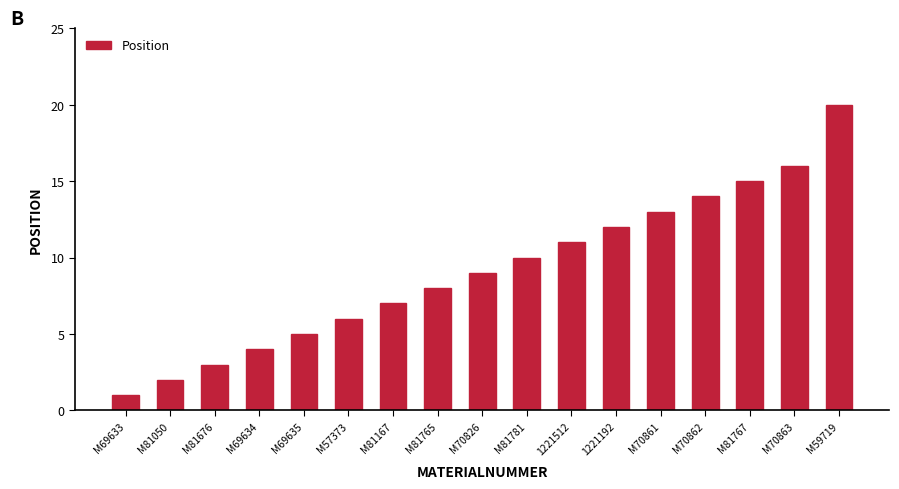

What is the sum of the values at M57373 and M81765?

14